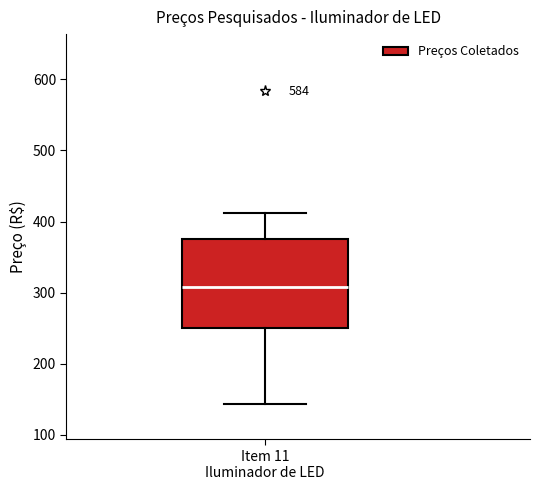

Read this box plot against the y-axis: the position of the median line, the range covered by the box, and the ends of both whiskers. The values are not printed on the chart, so give them approximately, as read against the axis.

median 310, box 250 to 380, whiskers 140 to 410